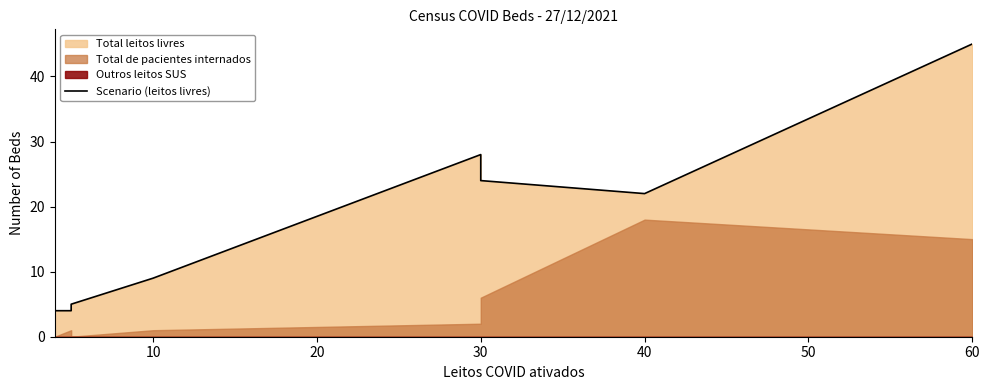

What is the minimum value shown in the chart?

4